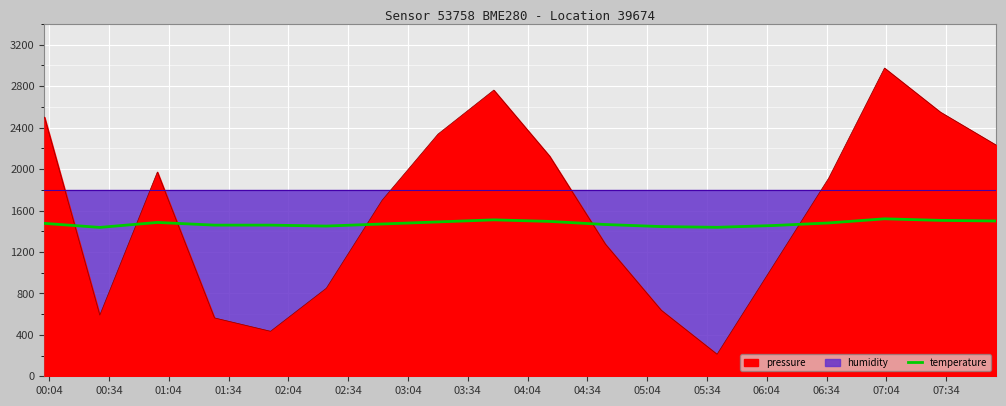

What is the sum of all values?

26538